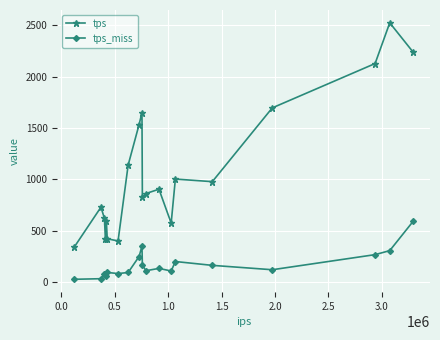

What is the lowest value of the tps series?

341.0